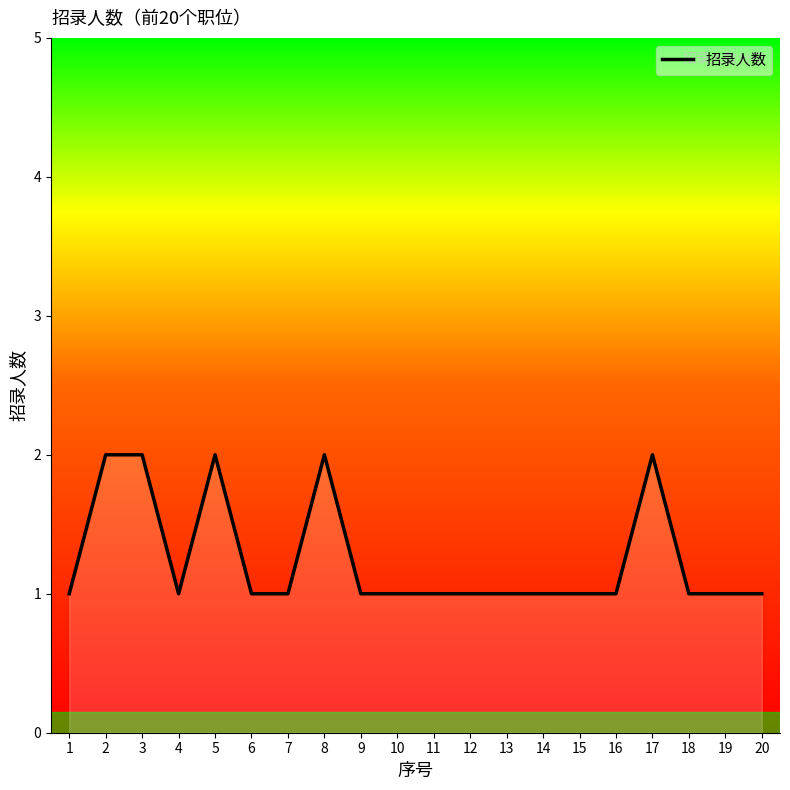

Reading left to right, list all the values displayed in this chart.

1=1	2=2	3=2	4=1	5=2	6=1	7=1	8=2	9=1	10=1	11=1	12=1	13=1	14=1	15=1	16=1	17=2	18=1	19=1	20=1